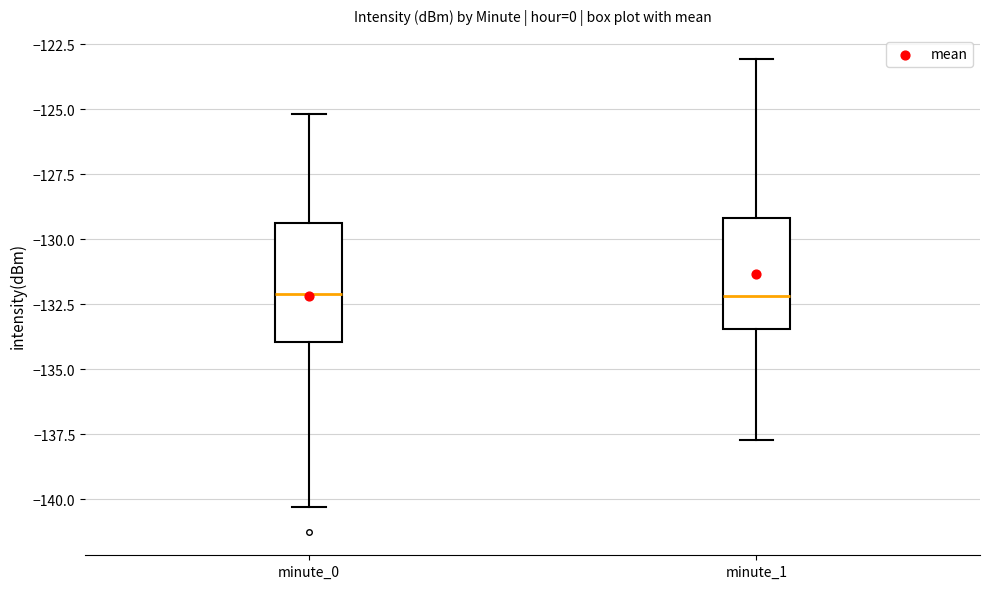

Where does the median line of the box for minute_0 sit on the y-axis? The values are not printed on the chart, so give them approximately, as read against the axis.

-132.0